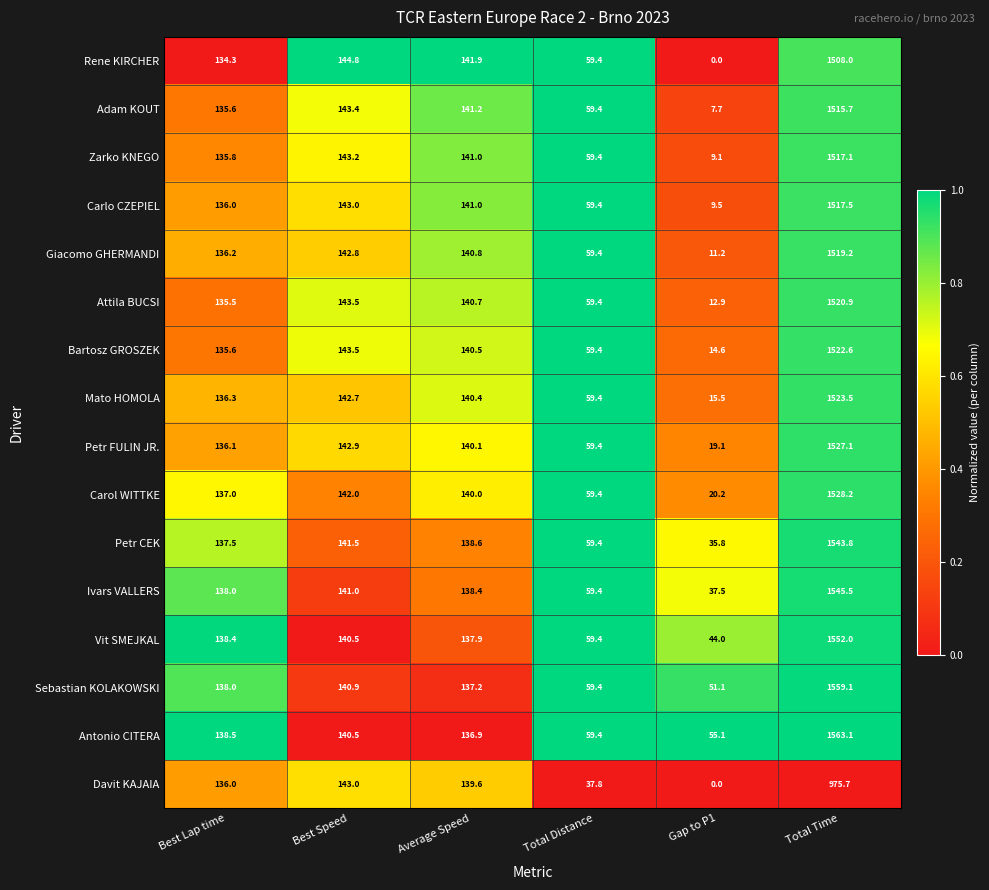

How many series are shown in this chart?

16